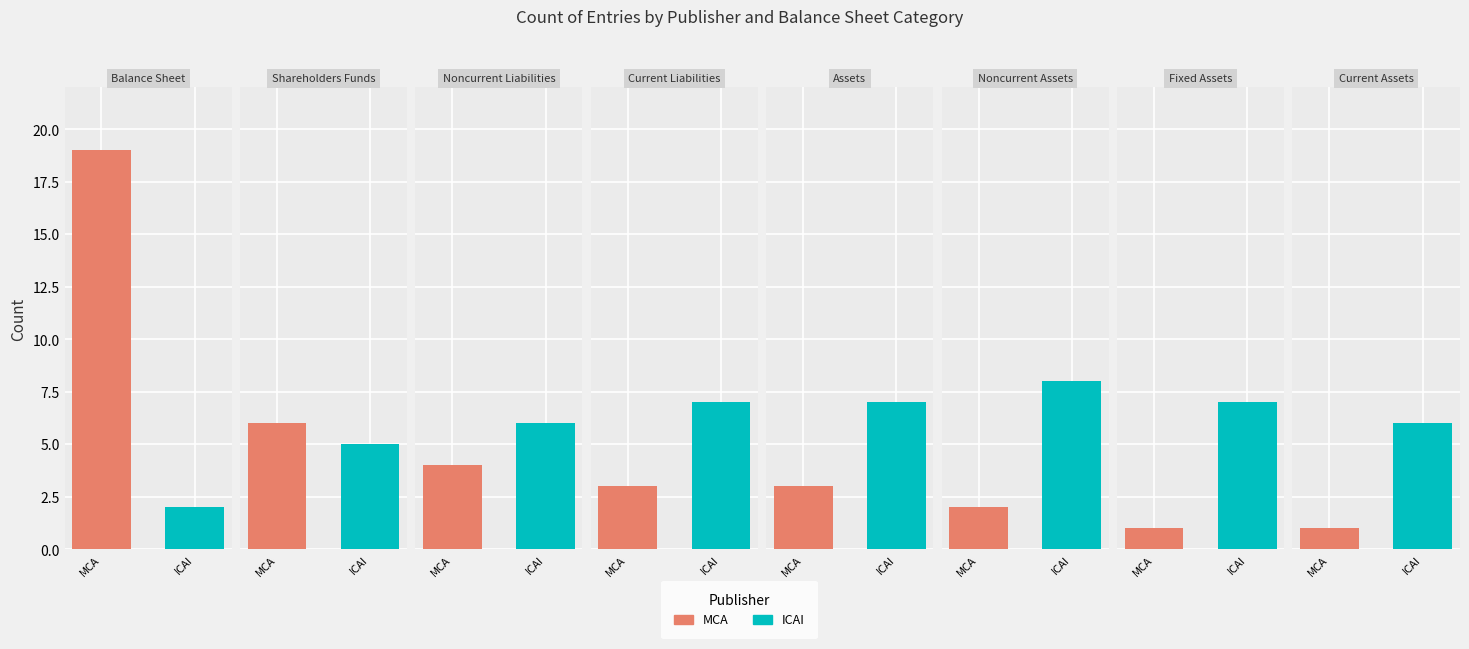

How many bars are there in each group?

2